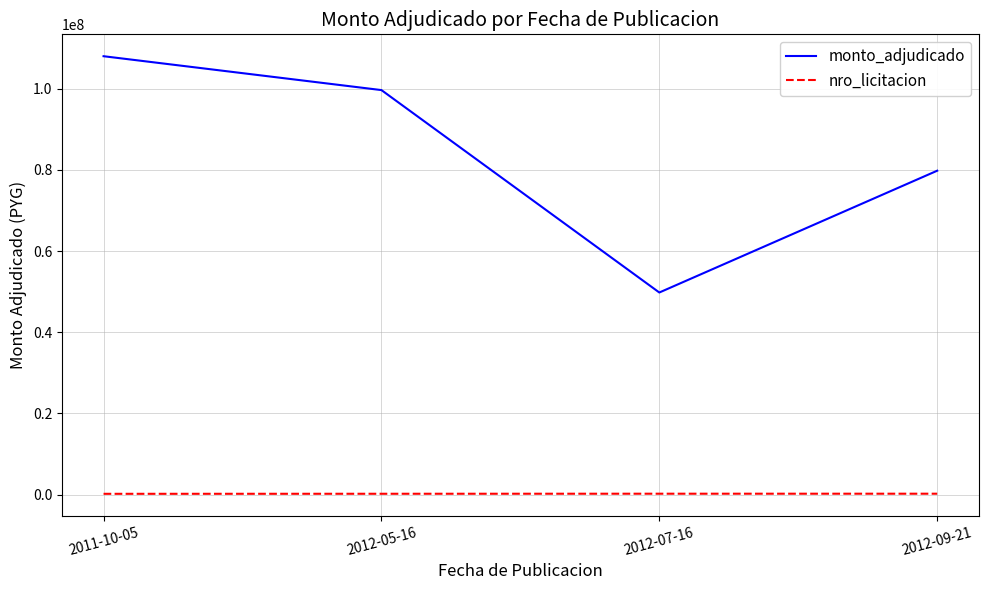

True or false: nro_licitacion has more than 1 interior local peaks.

False